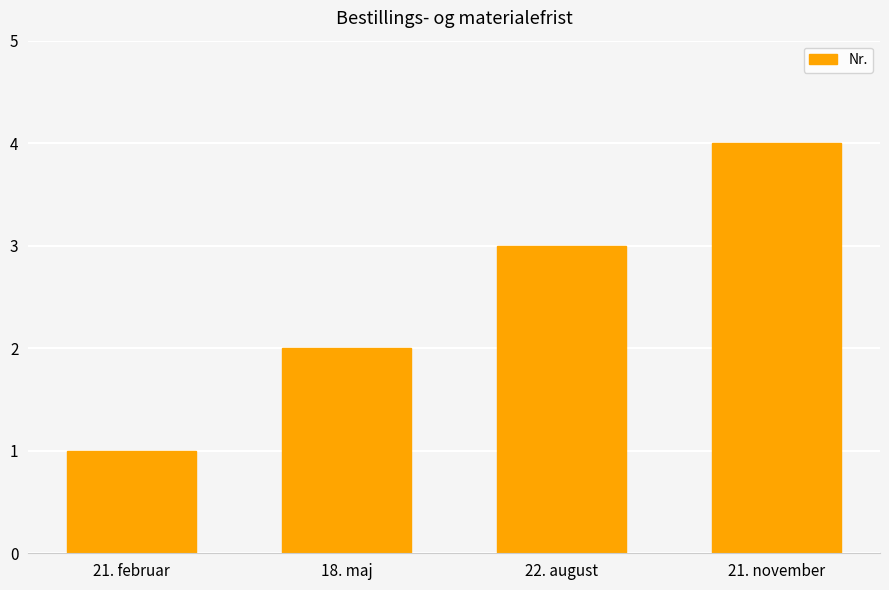

What is the sum of all values?

10